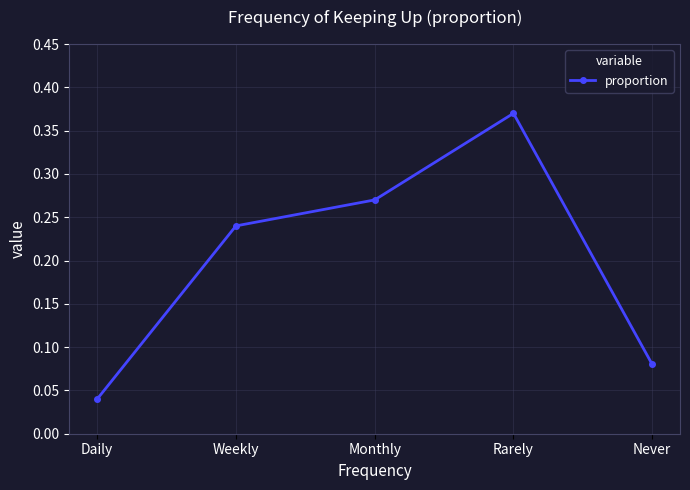

What is the label of the 5th point from the right?

Daily